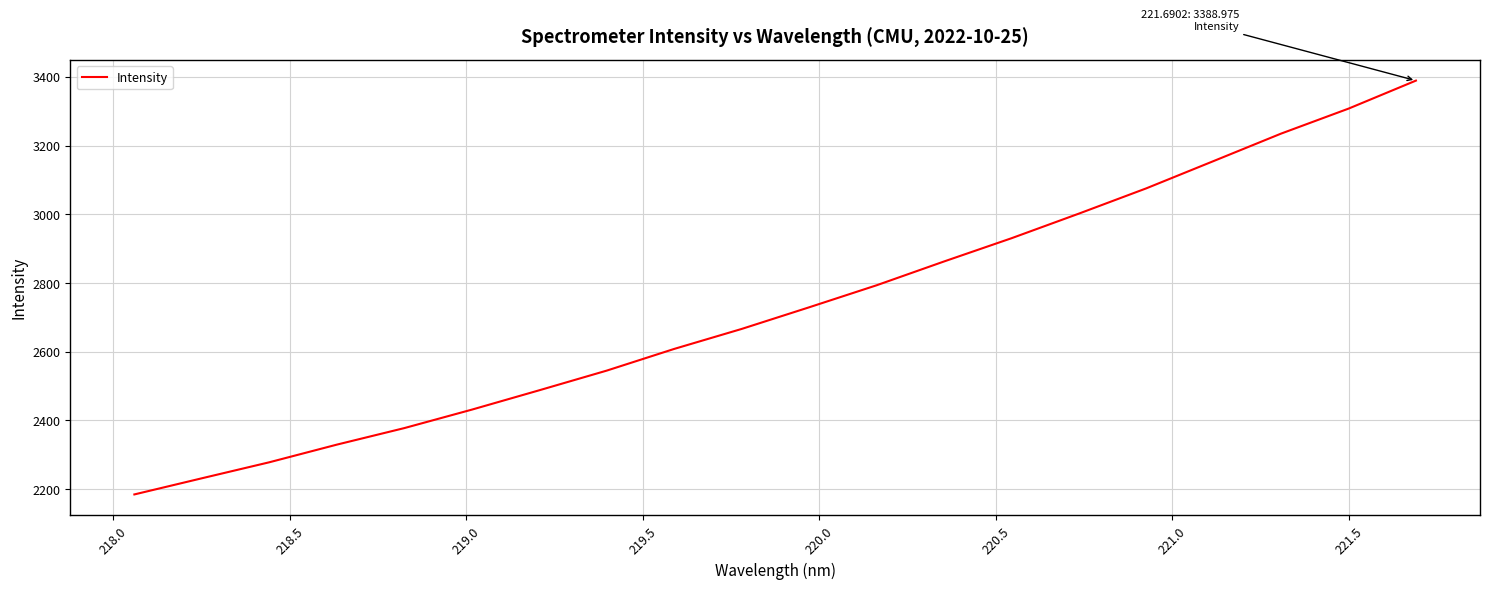

What is the smallest value displayed?

2184.8